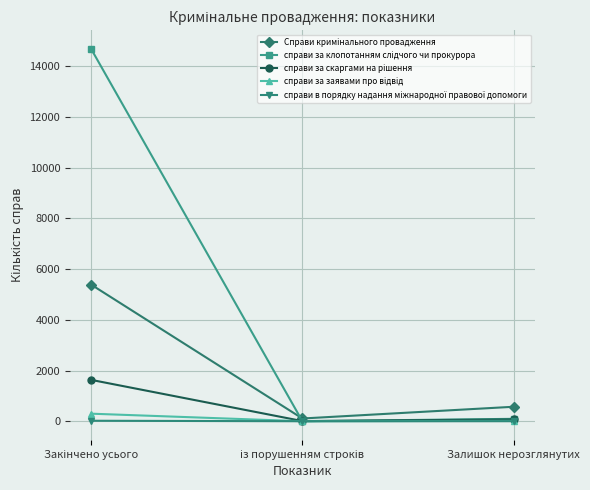

Count the number of data series in this chart.

5